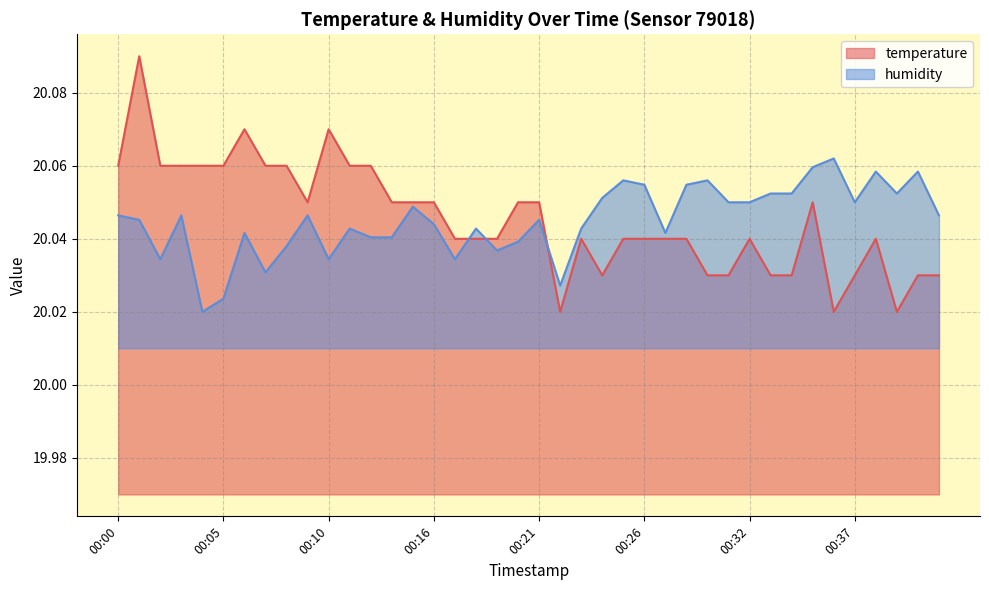

Where is temperature nearest to the value 20?

00:22